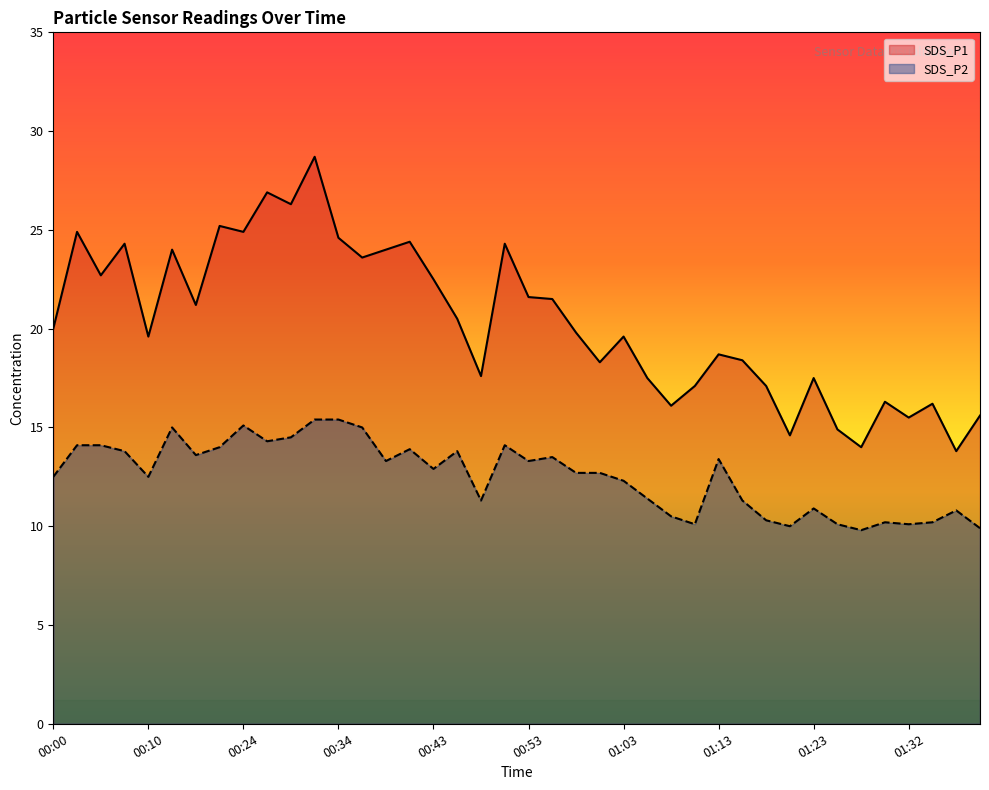

What is the label of the 26th point from the left?

01:05